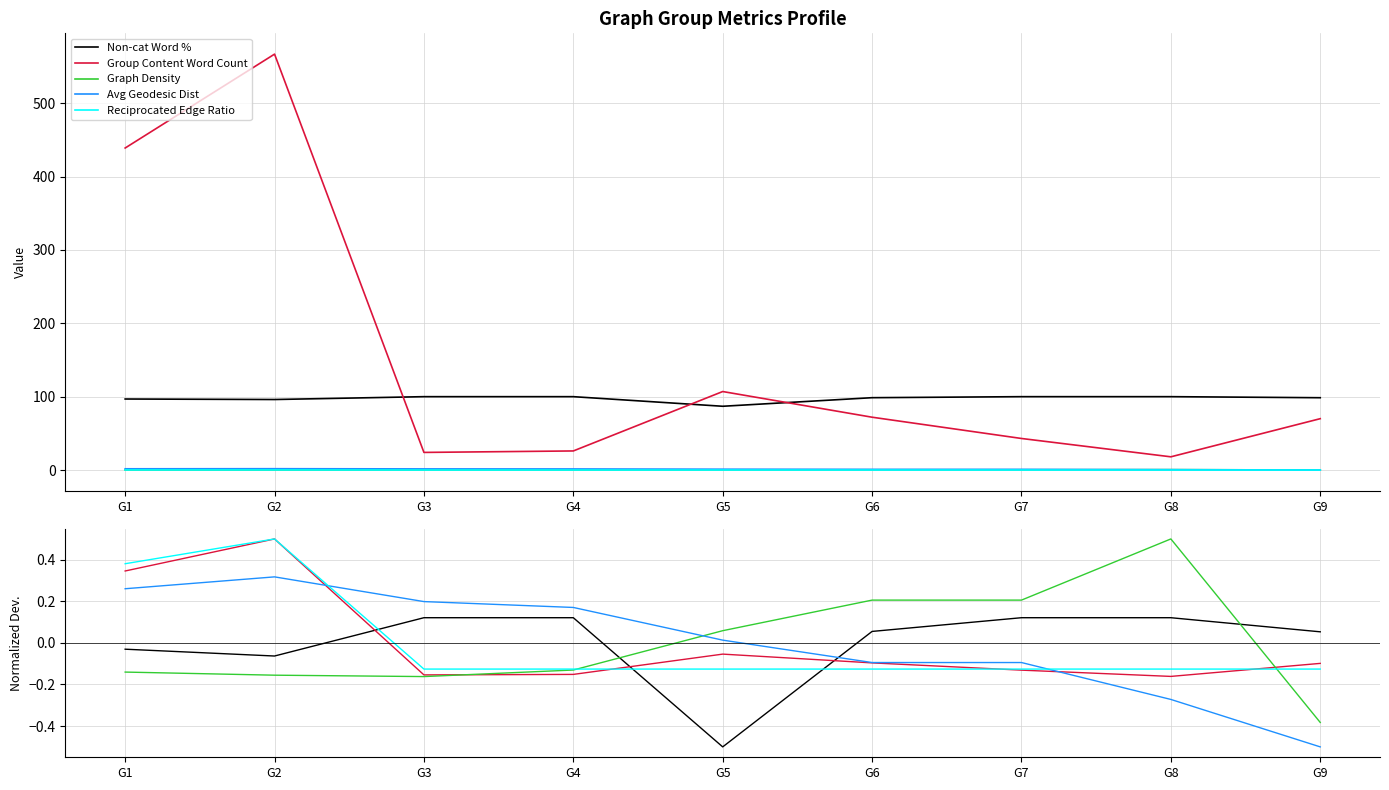

The Avg Geodesic Dist series shows 0.5 at G2. True or false?

False